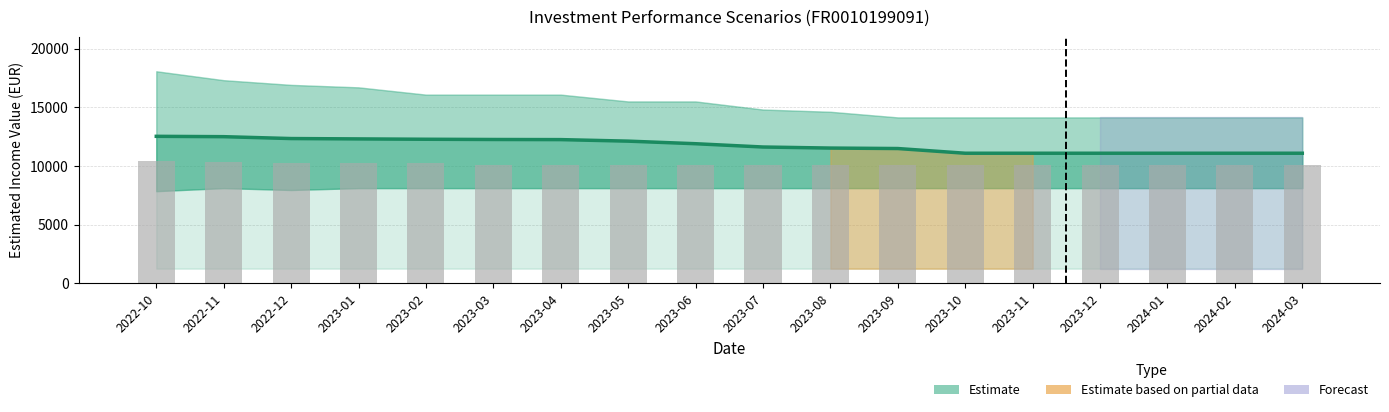

What is the value of the Moderate scenario (RHP) bar at the 7th from the left?

12250